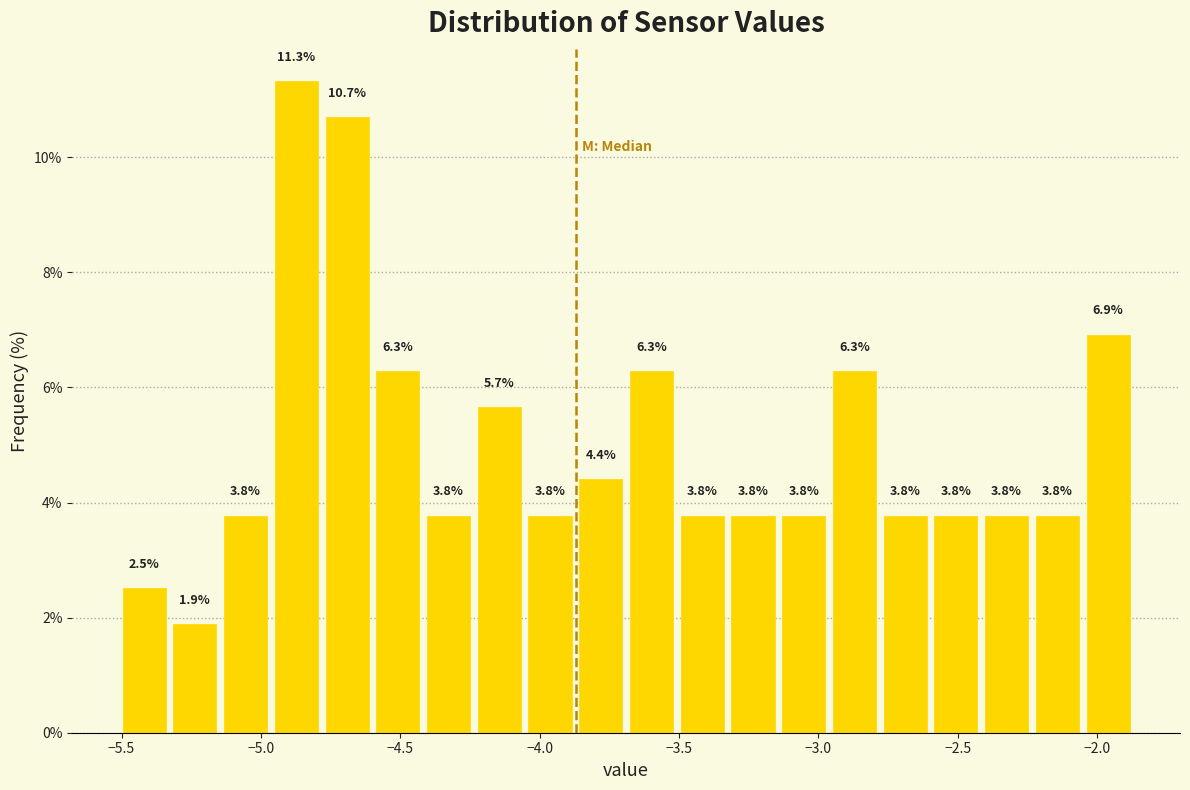

Around what value on the x-axis is the tallest bar? Give the approximate position of its centre, as read against the axis.

-4.85